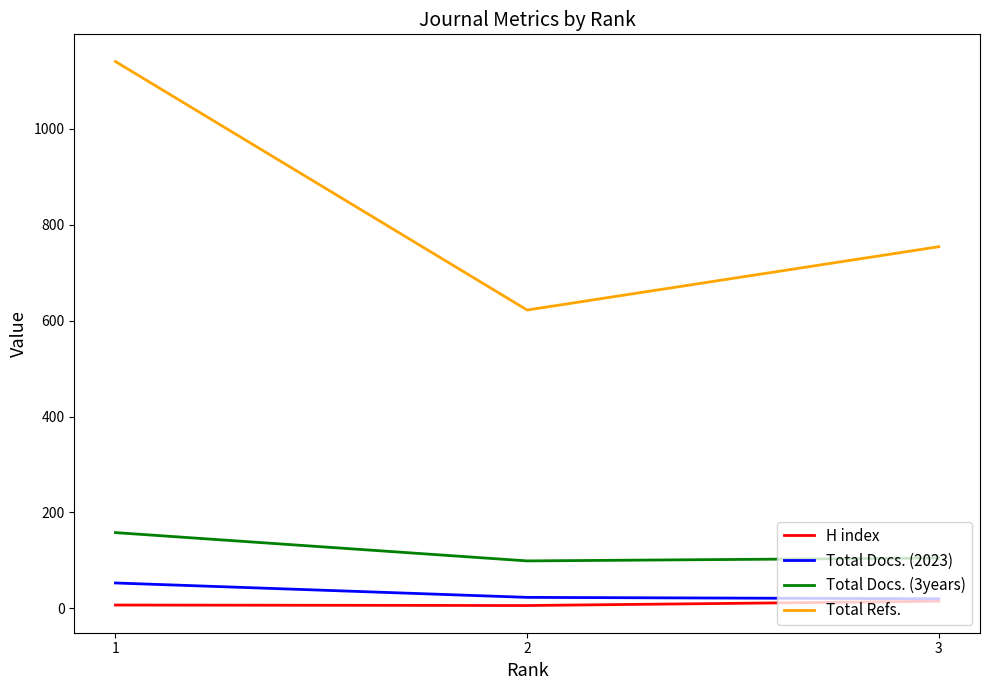

The value of Total Docs. (3years) at 2 is 99. True or false?

True